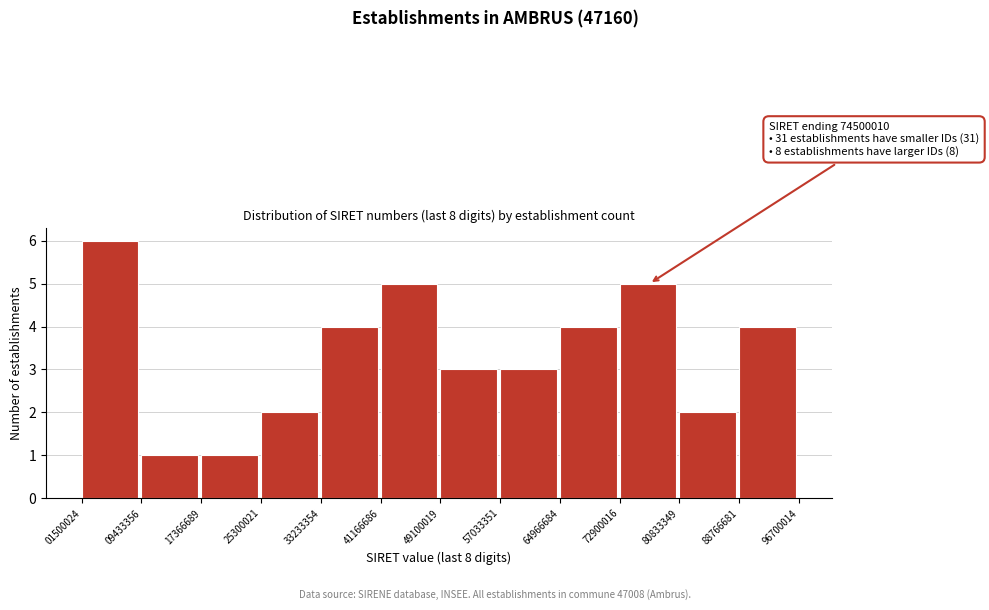

Over which range of the x-axis is the bar tallest?

01500024 to 09433356